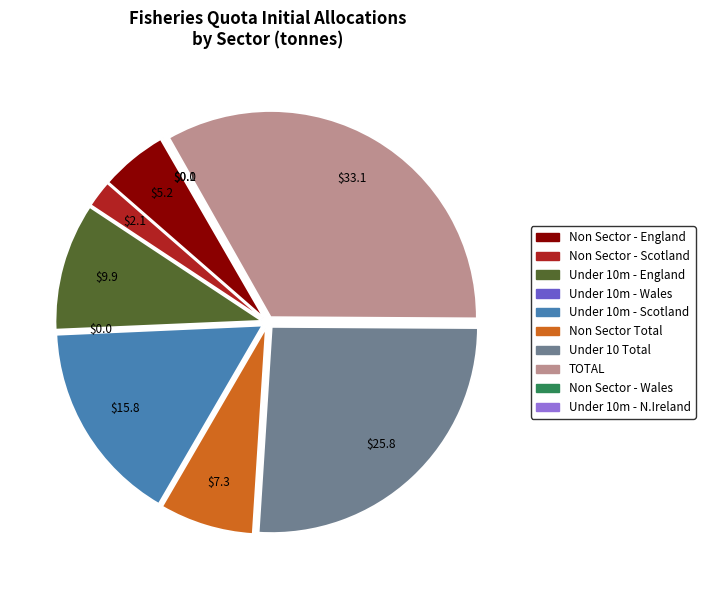

Between Under 10 Total and Non Sector Total, which is larger?

Under 10 Total